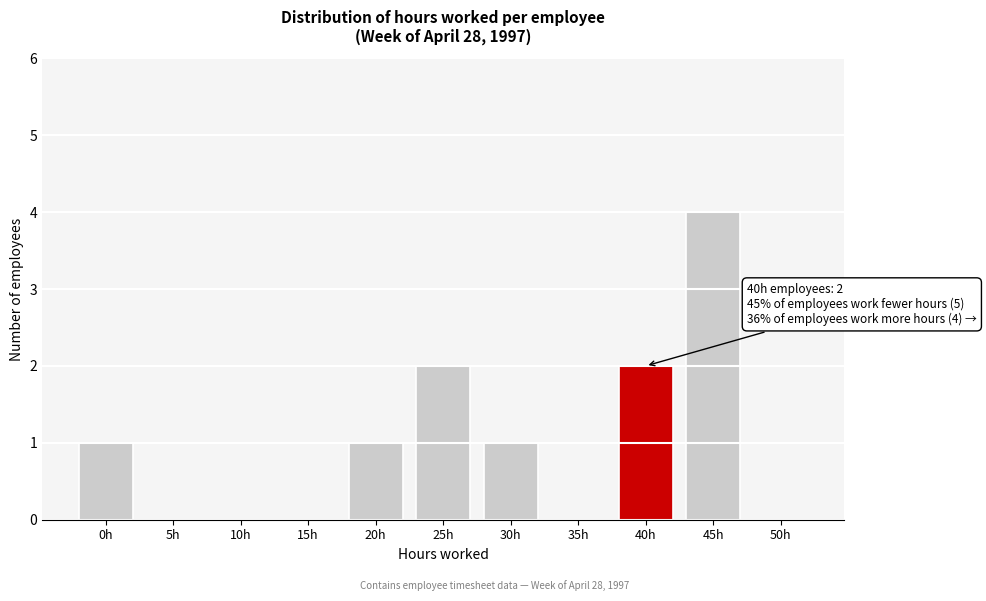

Reading right to left, transcribe all the data shown in this chart.

50h=0	45h=4	40h=2	35h=0	30h=1	25h=2	20h=1	15h=0	10h=0	5h=0	0h=1